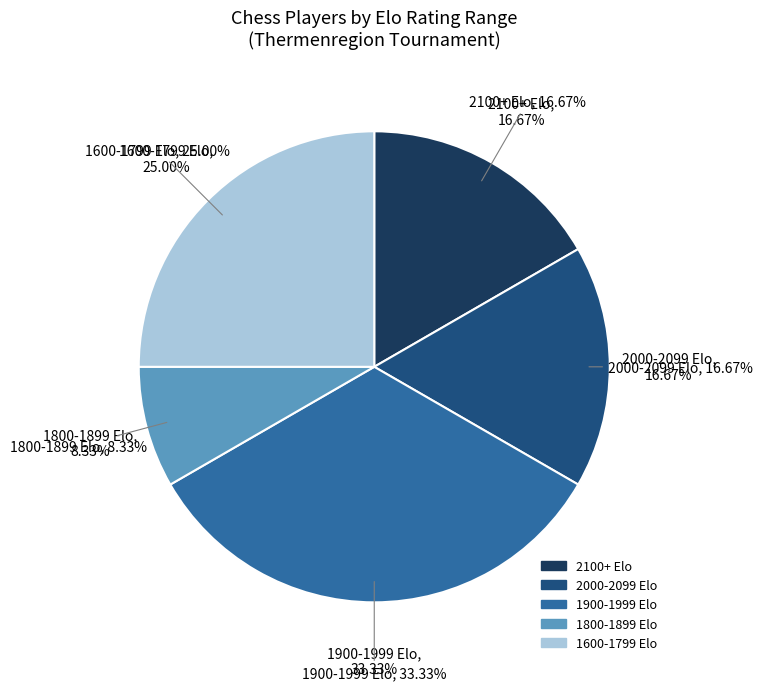

The AUT slice represents 84% of the pie. True or false?

False